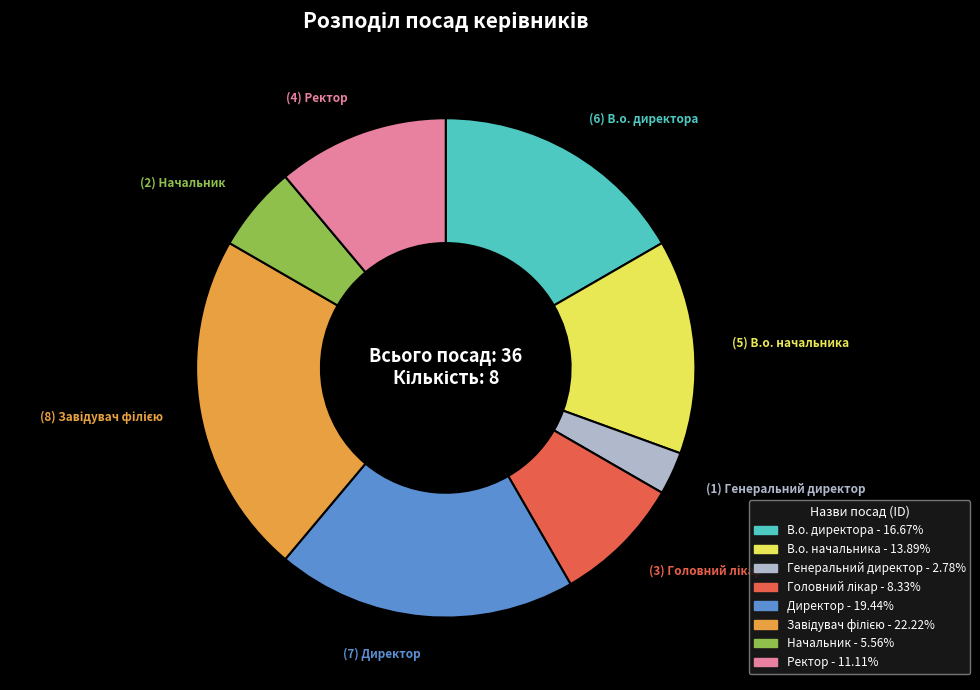

Do Начальник and Ректор together represent more than half of the pie?

No